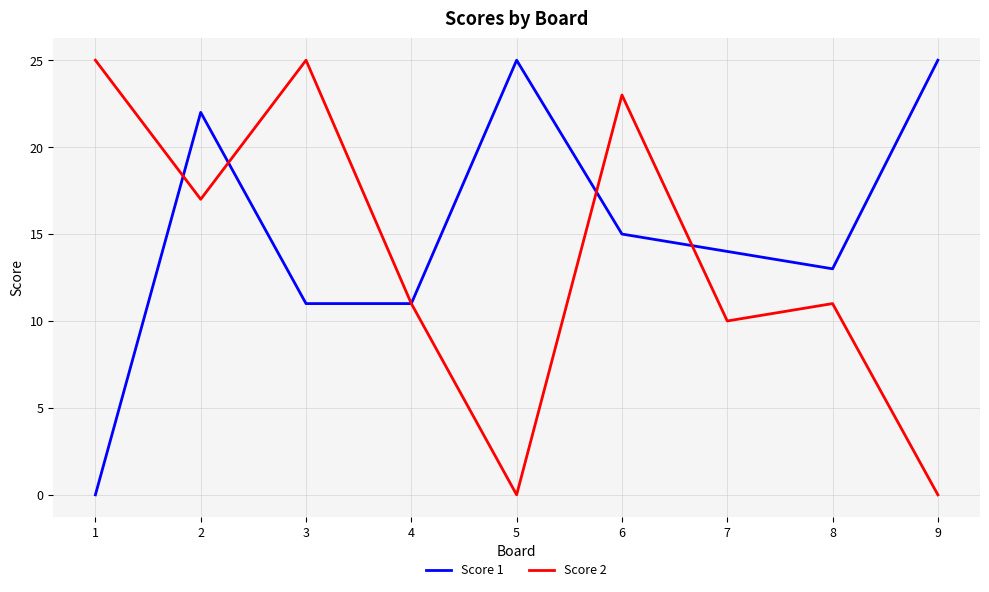

How many categories are shown in the chart?

9